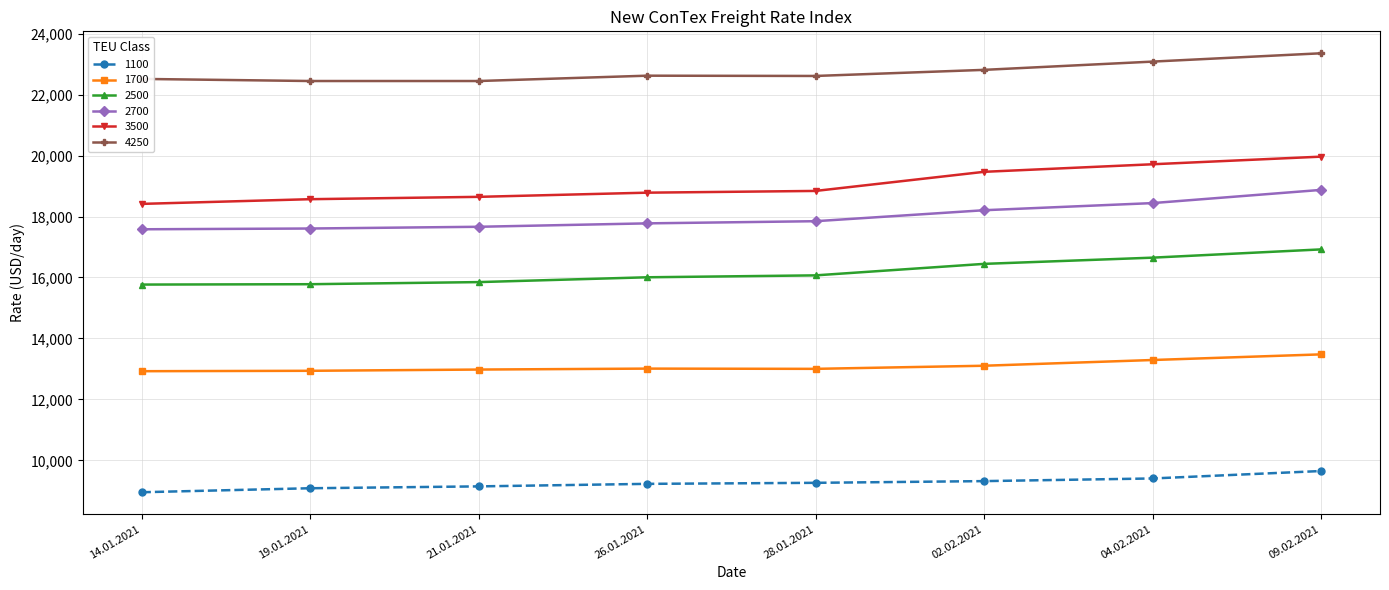

List the series in order of their peak value, lowest first.

1100, 1700, 2500, 2700, 3500, 4250